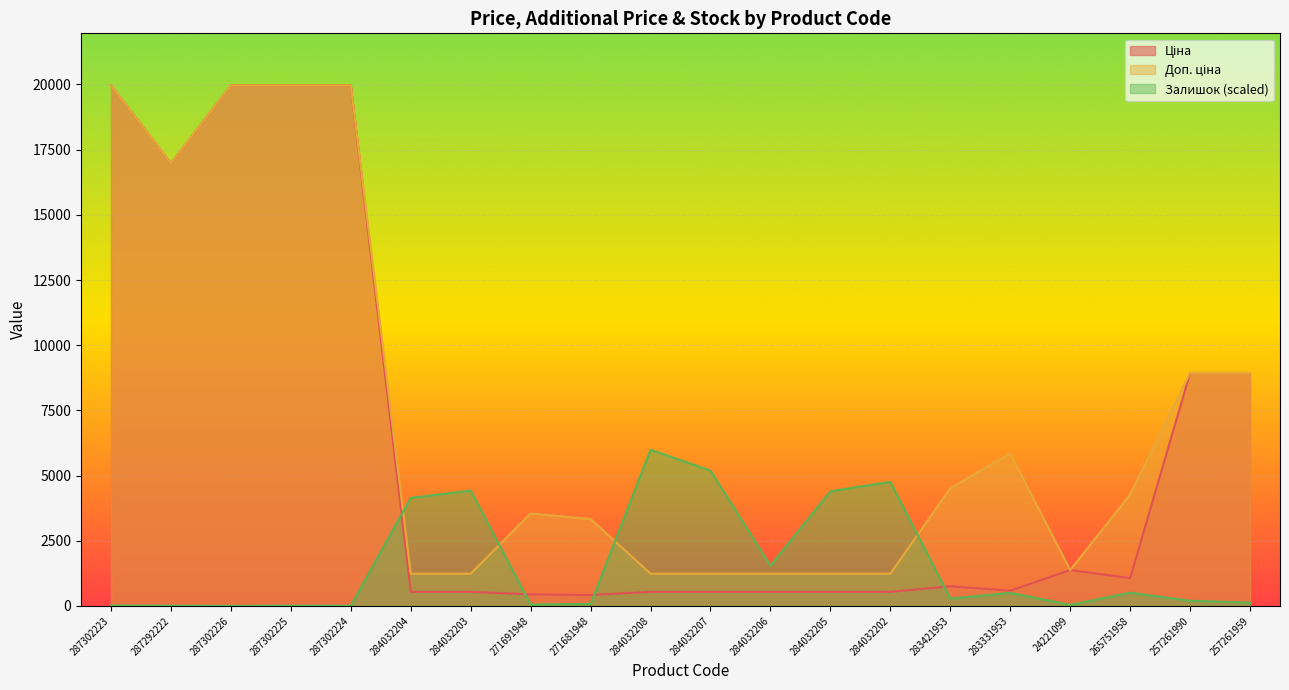

How many series are shown in this chart?

3